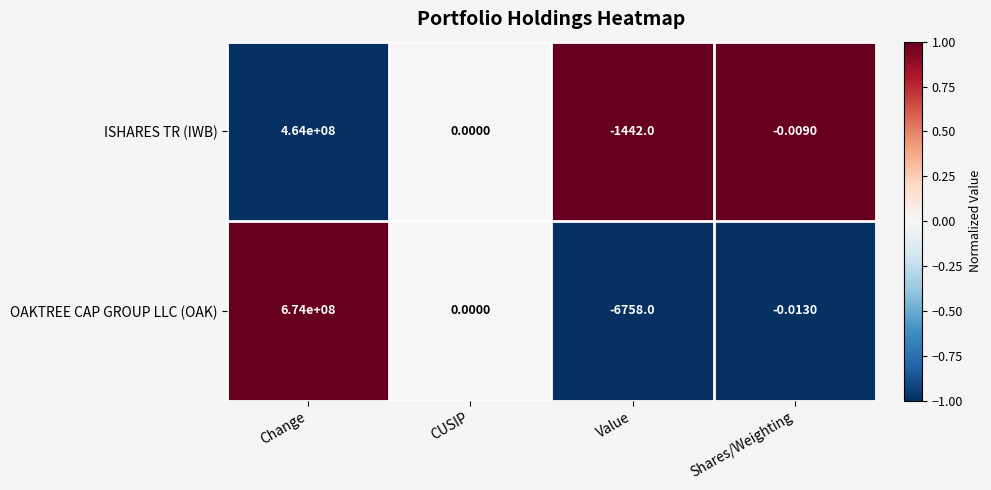

Between Change and CUSIP, which series saw the biggest shift?

OAKTREE CAP GROUP LLC (OAK)